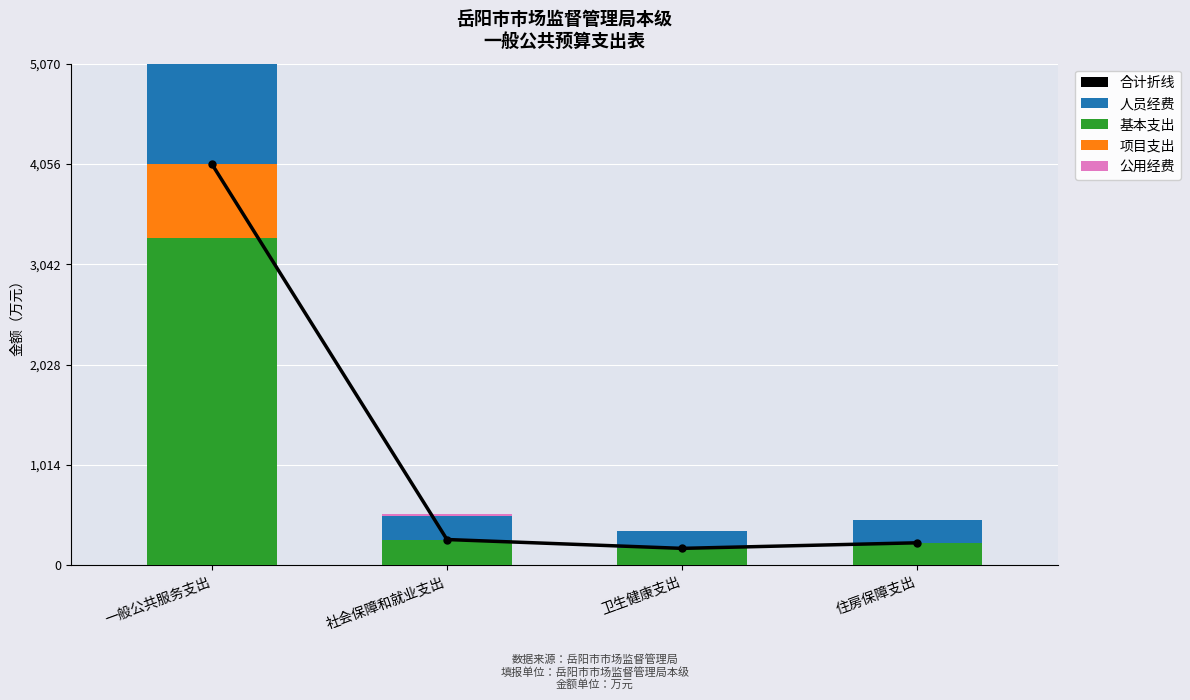

The value of 合计折线 at 卫生健康支出 is 226.5. True or false?

False